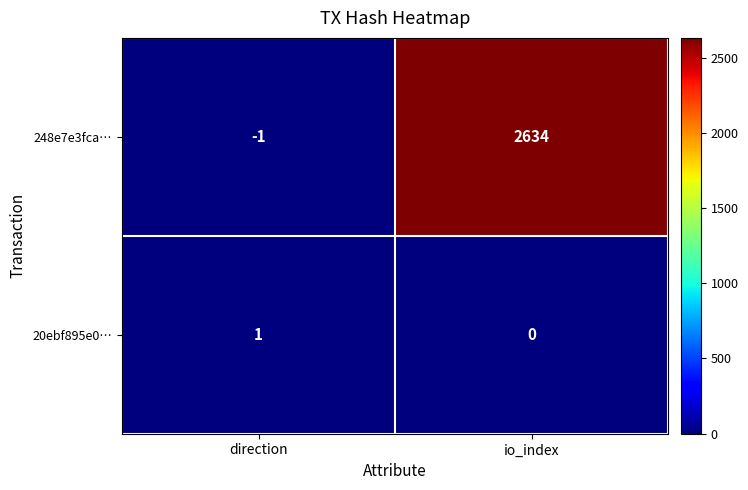

At which category does the chart reach its minimum across all series?

direction